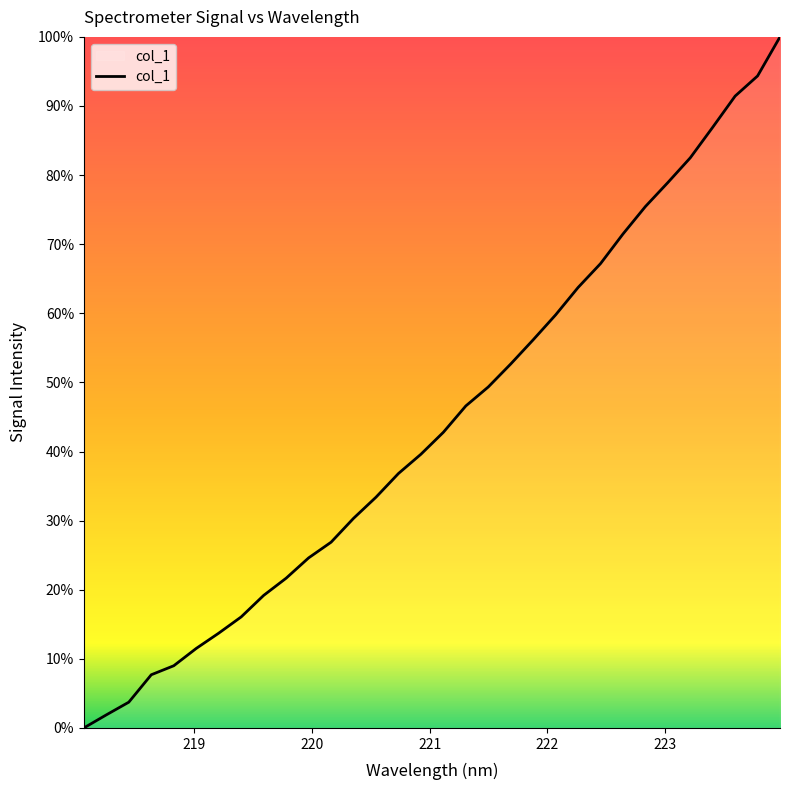

What is the difference between the maximum and minimum values?

100.0